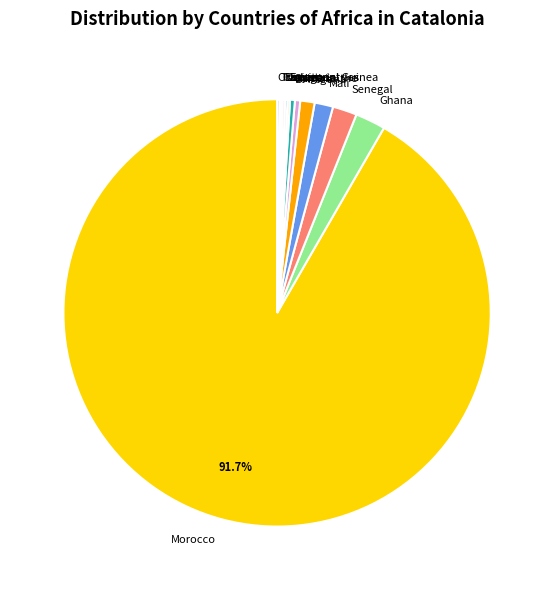

Which category has the biggest portion of the pie?

Morocco